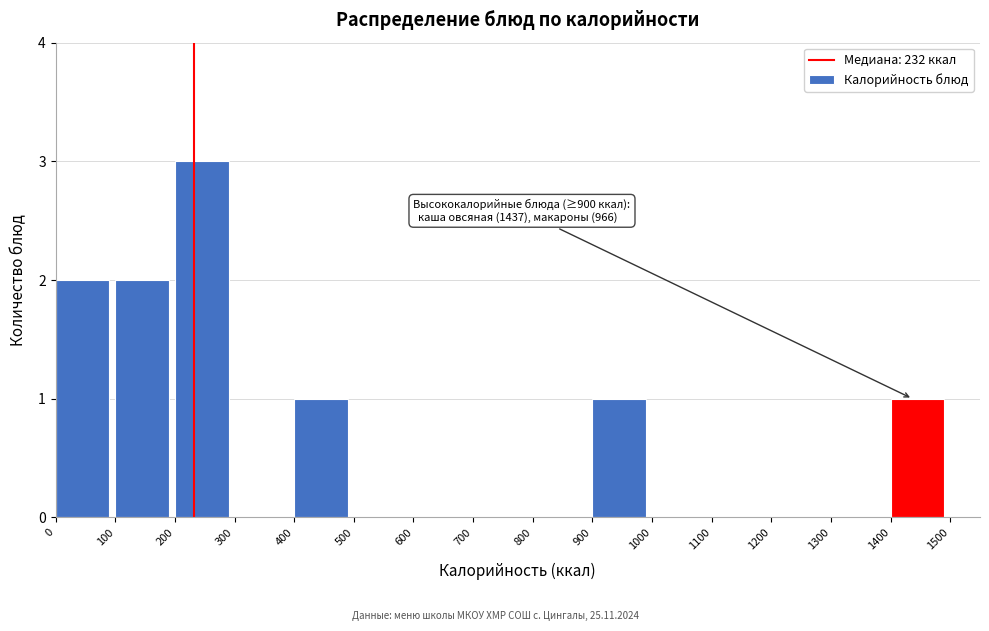

Over which range of the x-axis is the bar tallest?

200 to 300